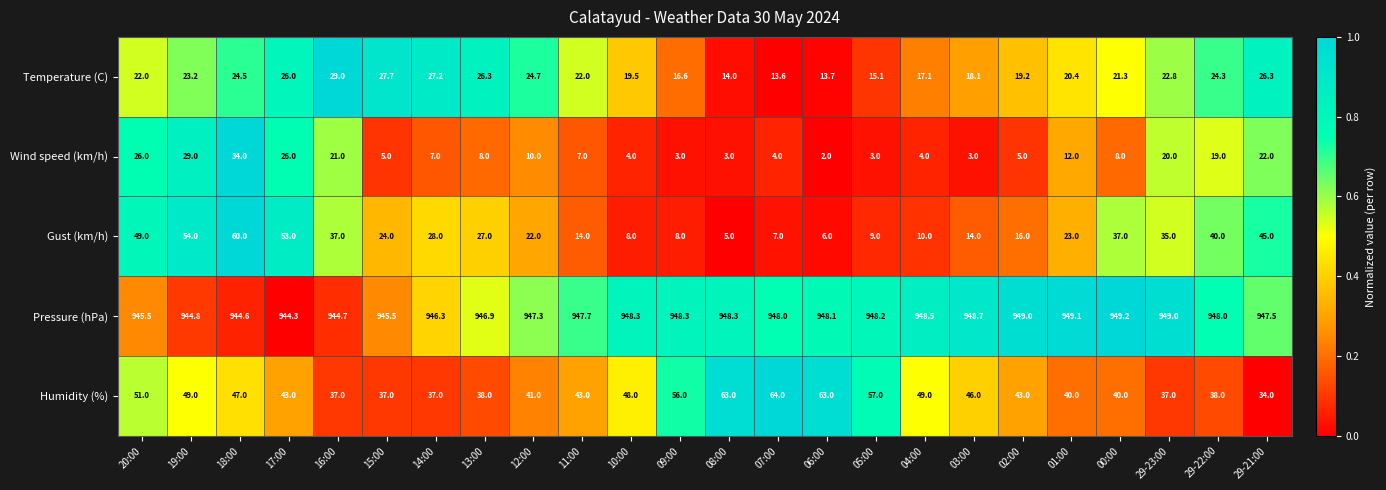

What is the sum of all Humidity (%) values?

1101.0